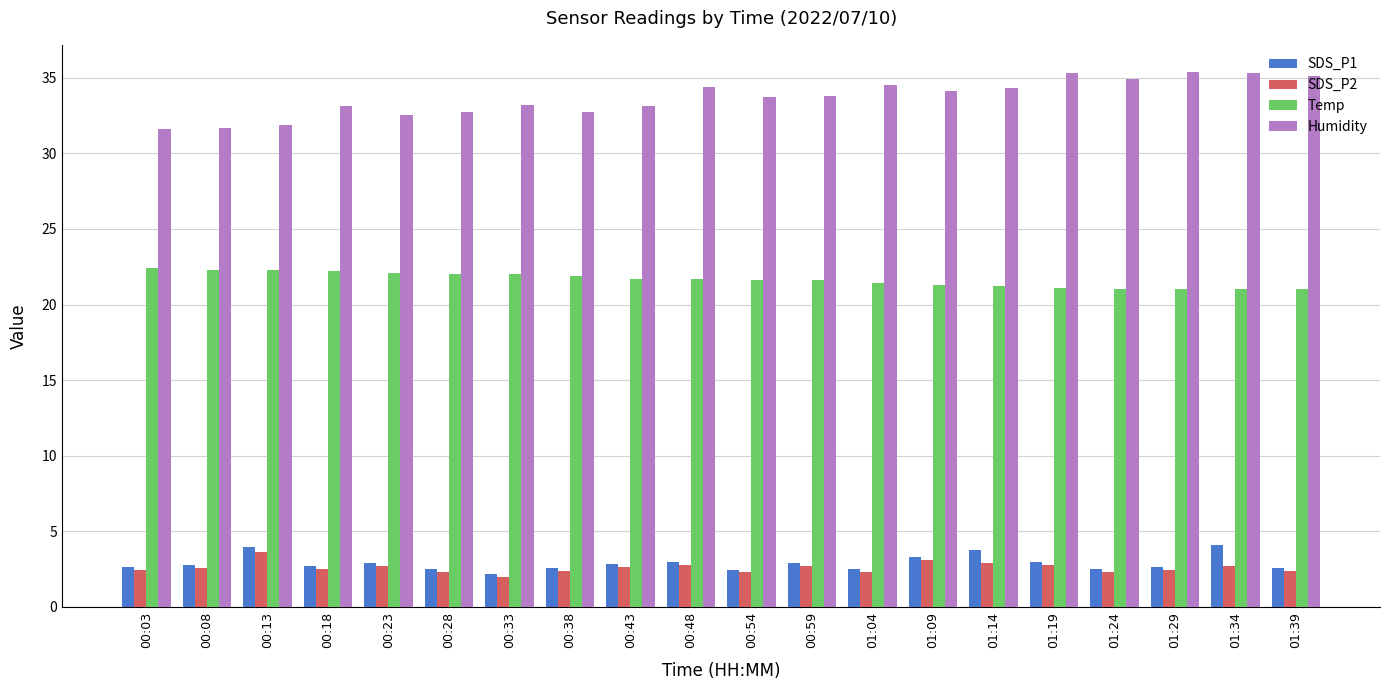

What is the greatest value displayed?

35.4